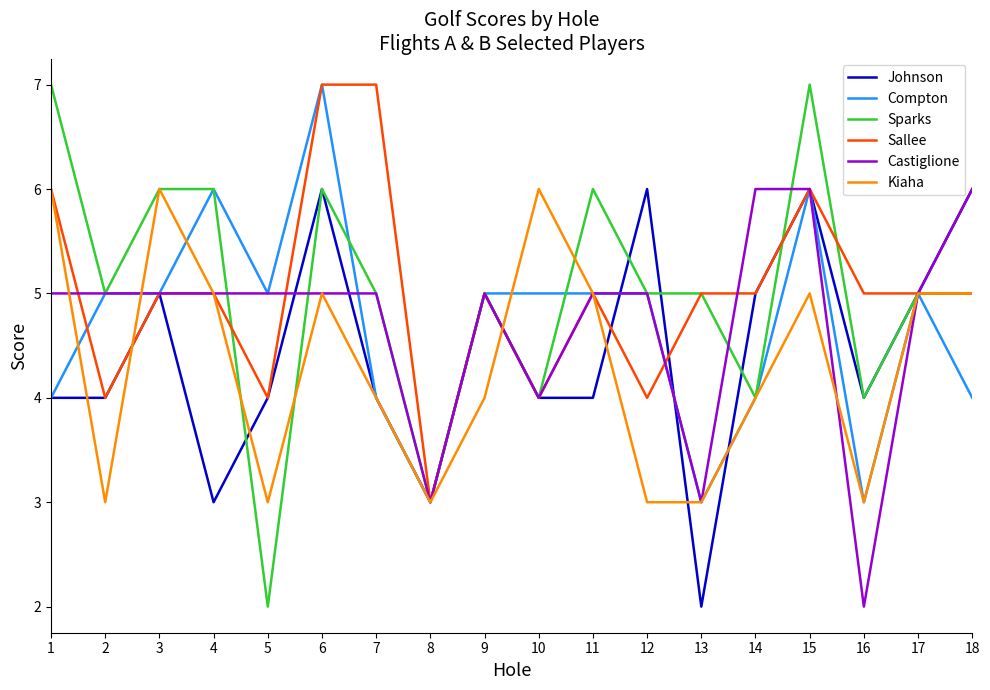

Count the number of categories in the chart.

18